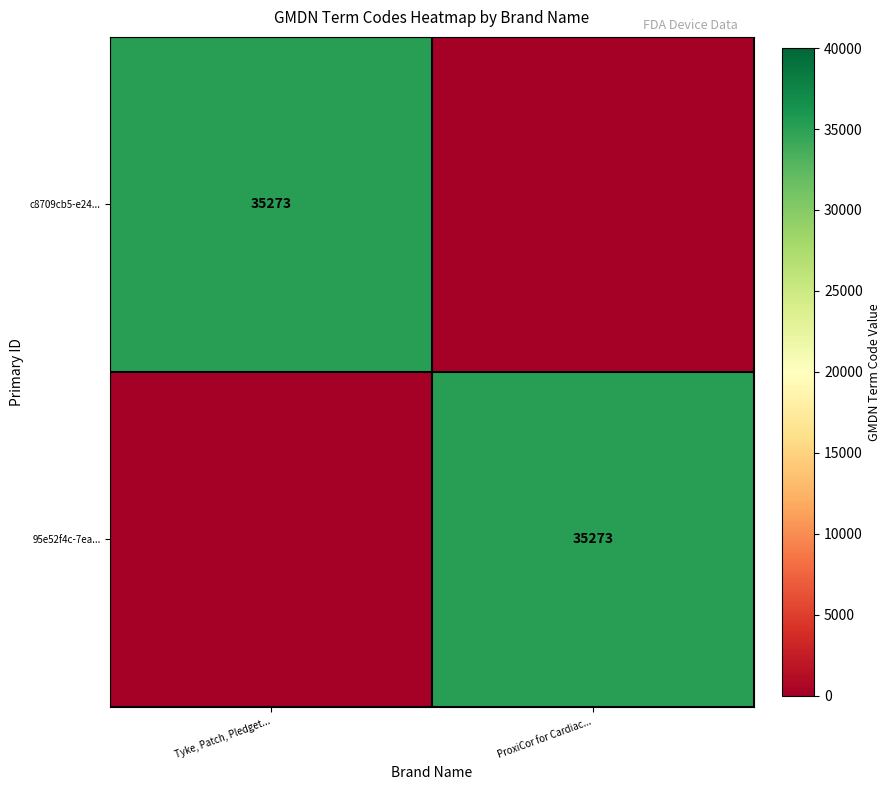

Is it true that c8709cb5-e24... equals 56459 at Tyke, Patch, Pledget...?

False